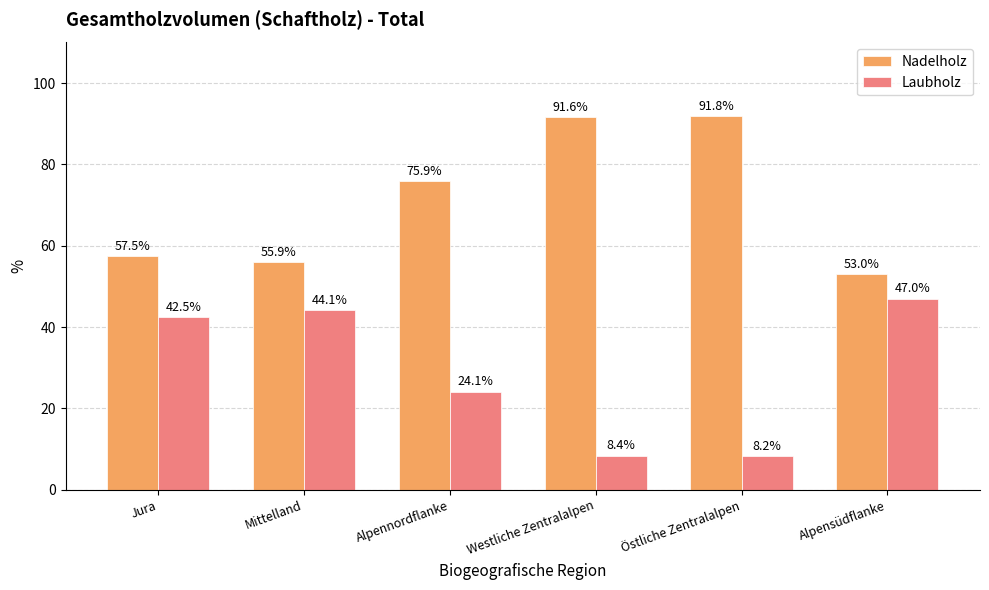

Is the value of Laubholz at Jura greater than the value of Nadelholz at Mittelland?

No